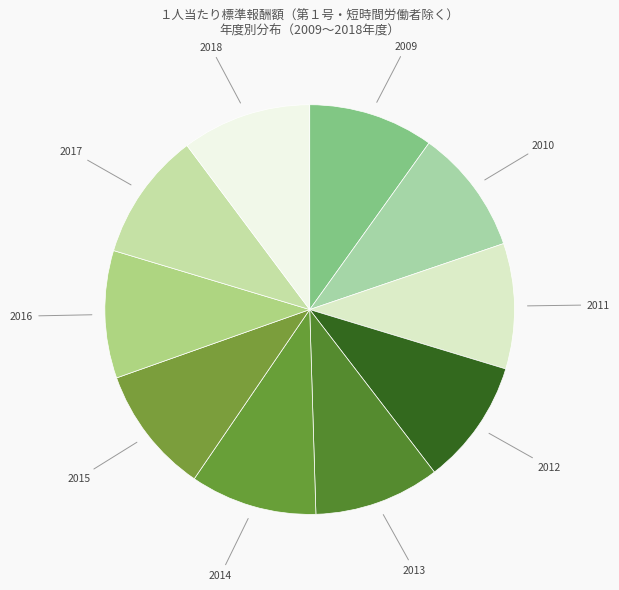

True or false: 2009 accounts for 1% of the total.

False